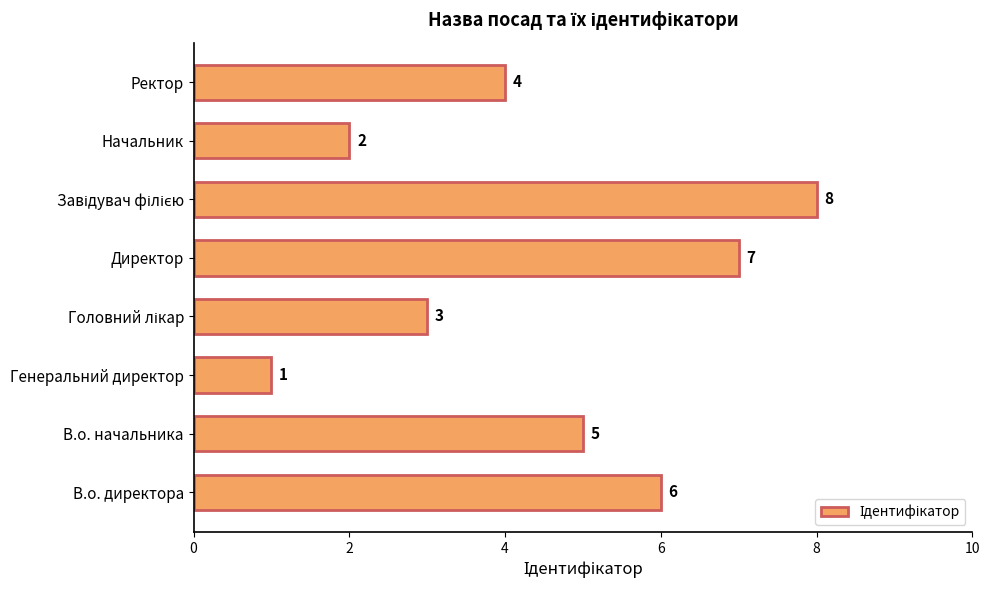

What is the greatest value displayed?

8